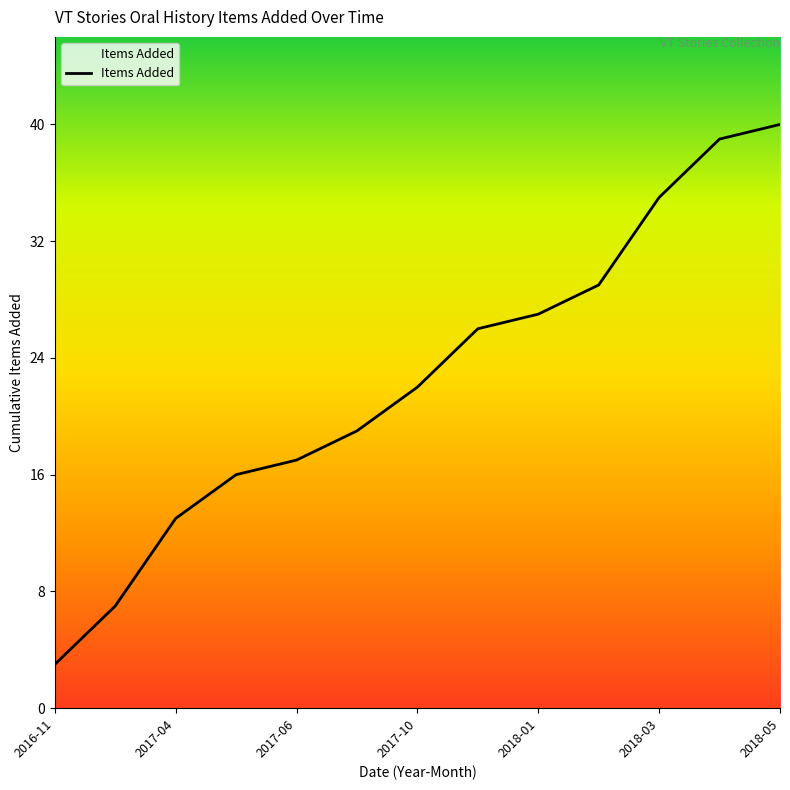

What is the average value?

23